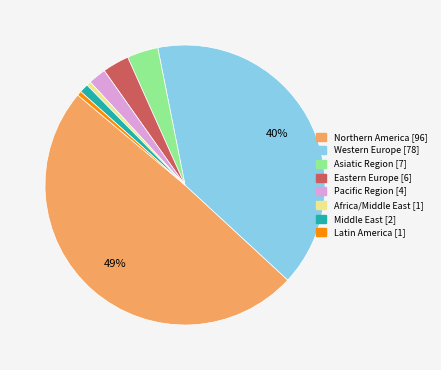

To the nearest percent, what is the combined percentage of Eastern Europe and Western Europe?

43%